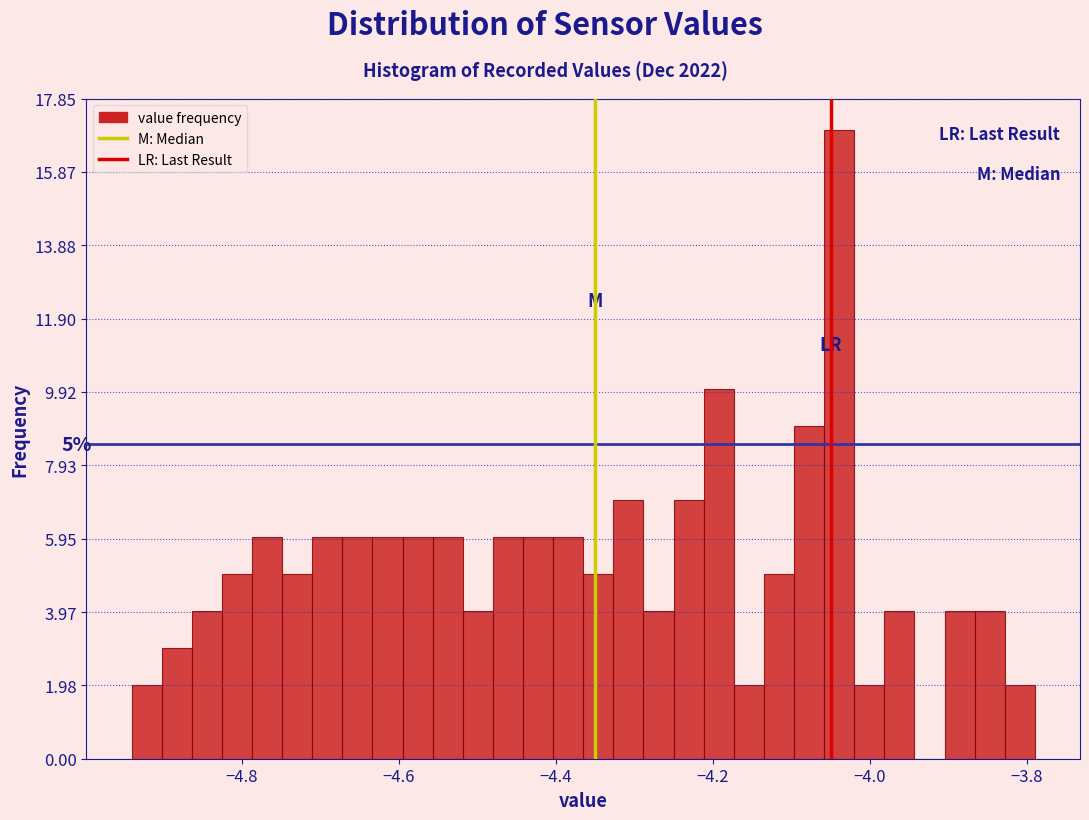

Read against the x-axis, roughly where is the centre of the tallest bar?

-4.04